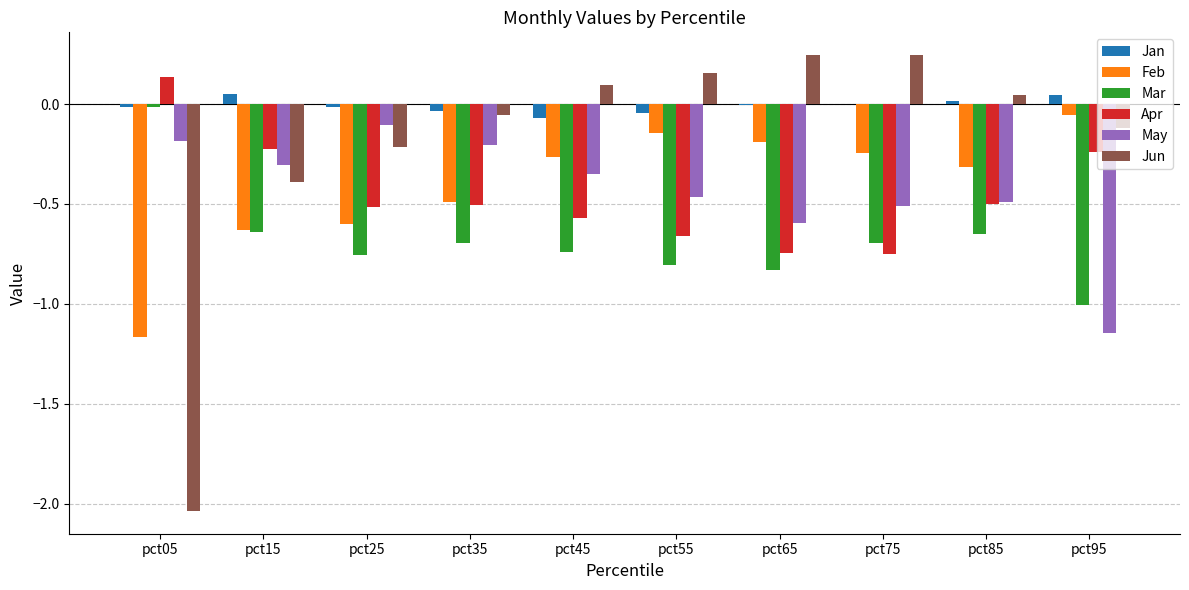

Which series has the largest total across all categories?

Jan